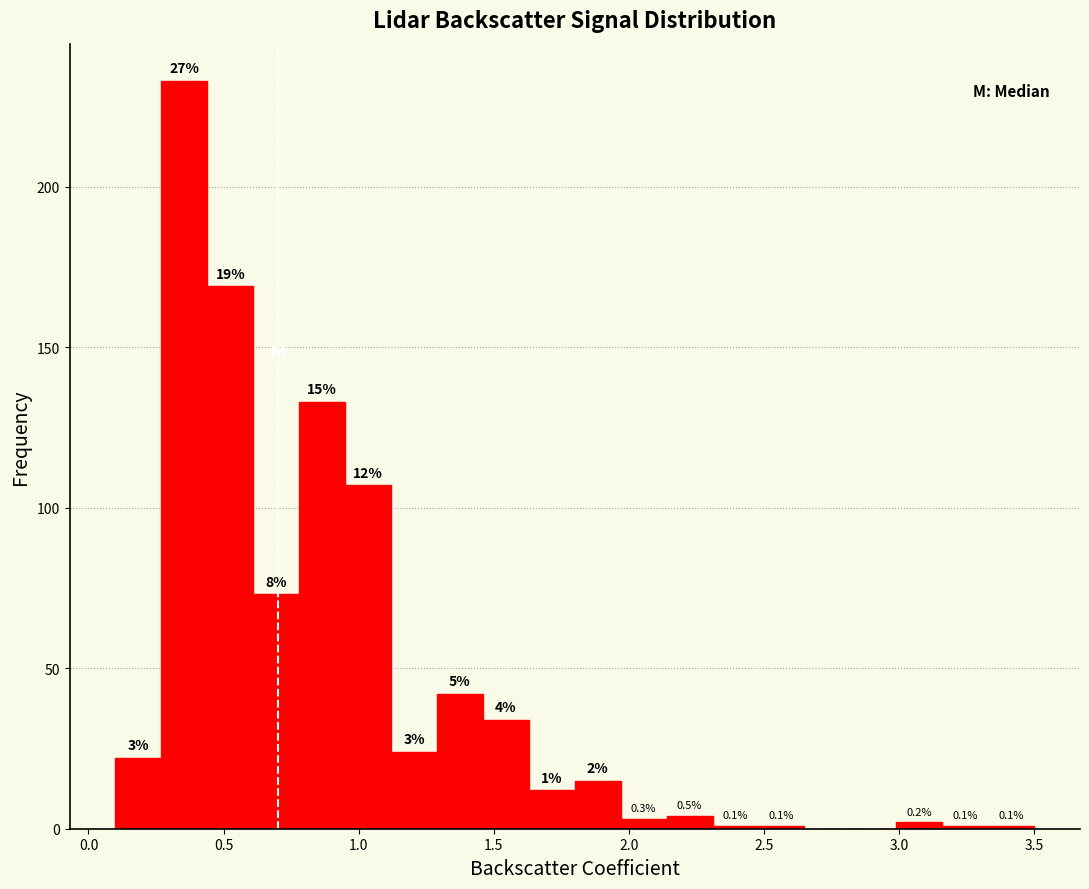

Read against the x-axis, roughly where is the centre of the tallest bar?

0.35